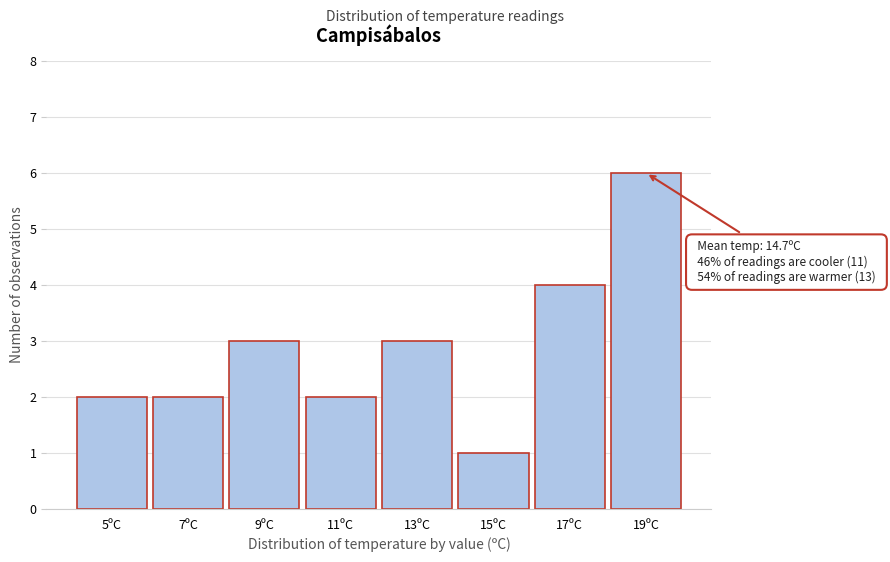

Reading left to right, list all the values displayed in this chart.

2	2	3	2	3	1	4	6